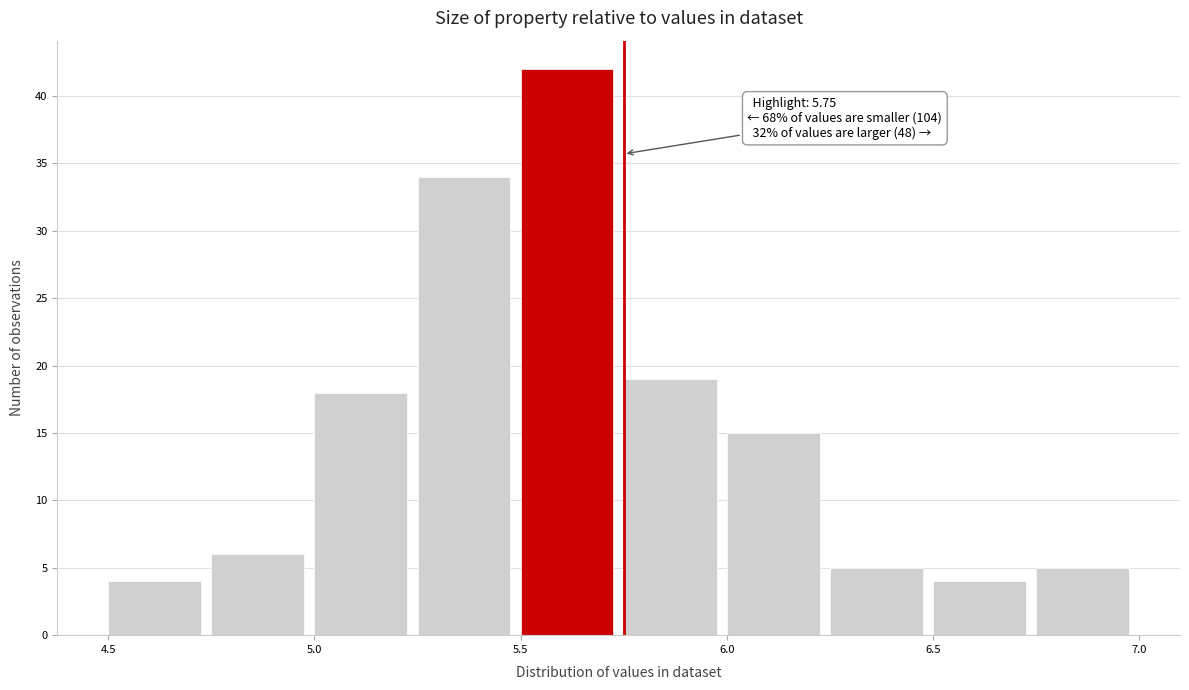

Over which range of the x-axis is the bar tallest?

5.50 to 5.75